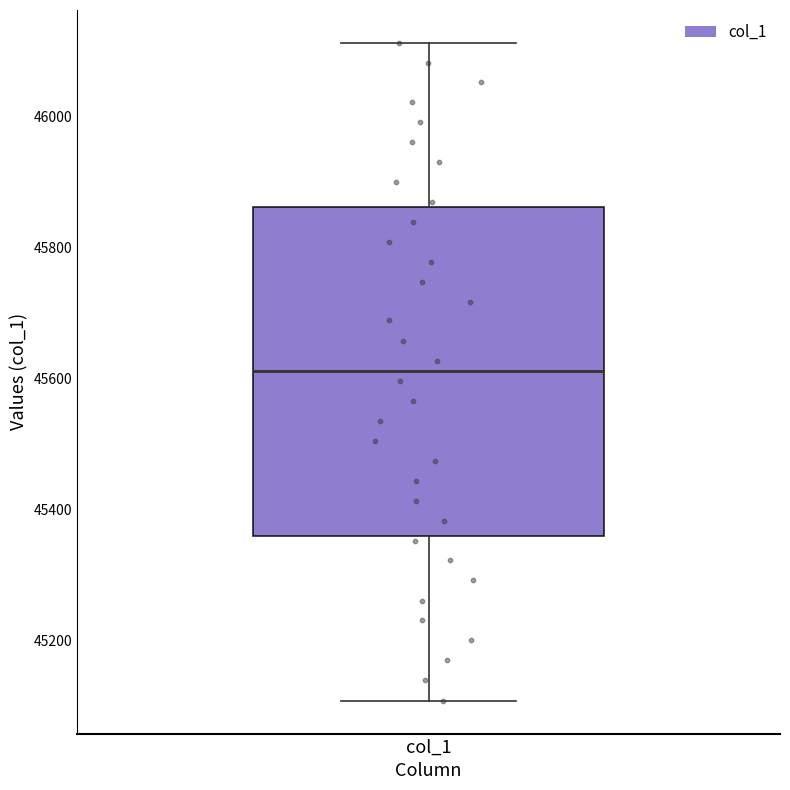

Where does the lower whisker of the box for col_1 end on the y-axis? The values are not printed on the chart, so give them approximately, as read against the axis.

45100